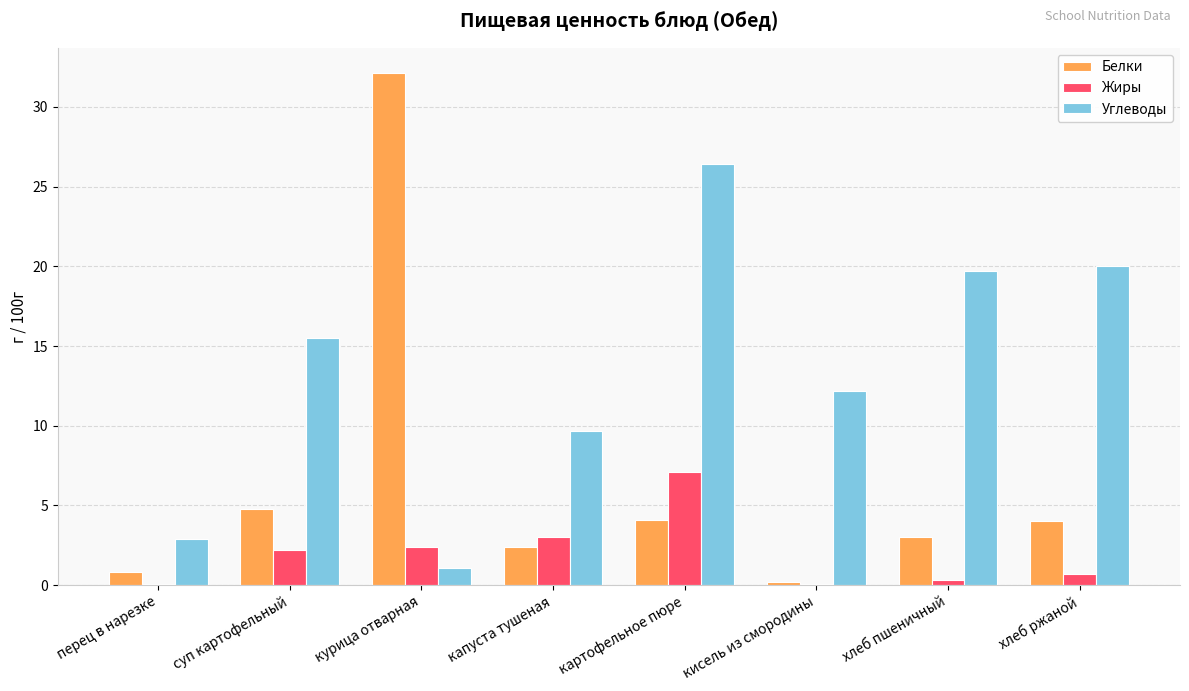

True or false: Углеводы has a value of 12.2 at кисель из смородины.

True